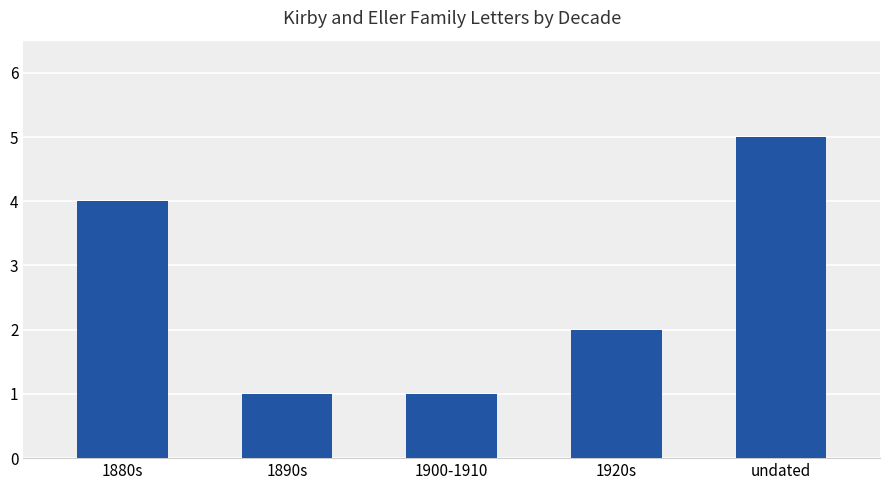

The chart shows a value of 0 at 1900-1910. True or false?

False